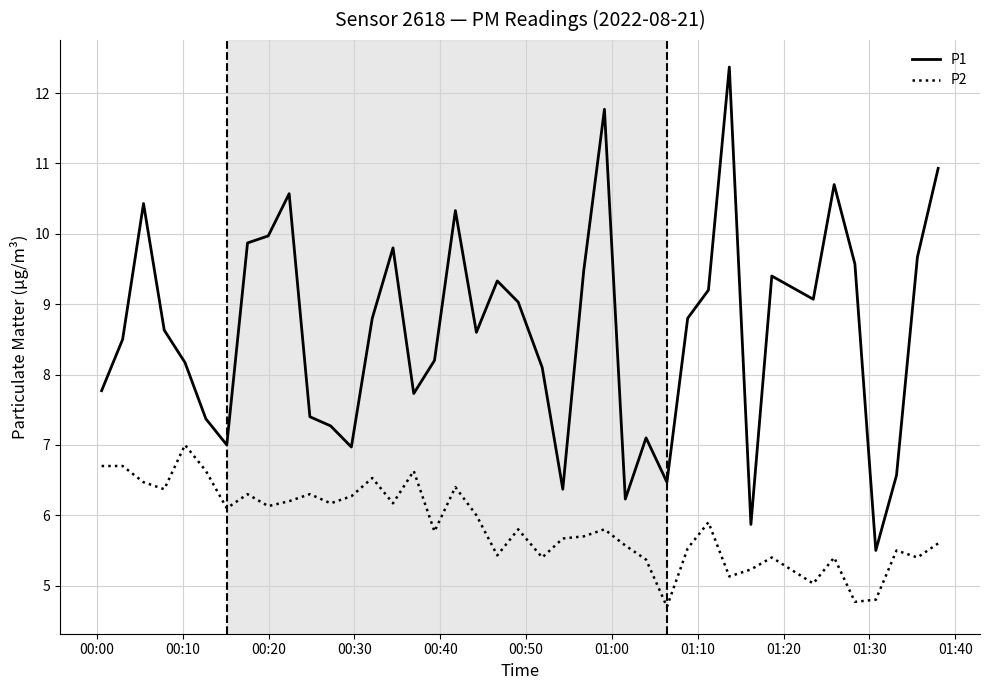

Rank the series by their average value, from lowest to highest.

P2, P1